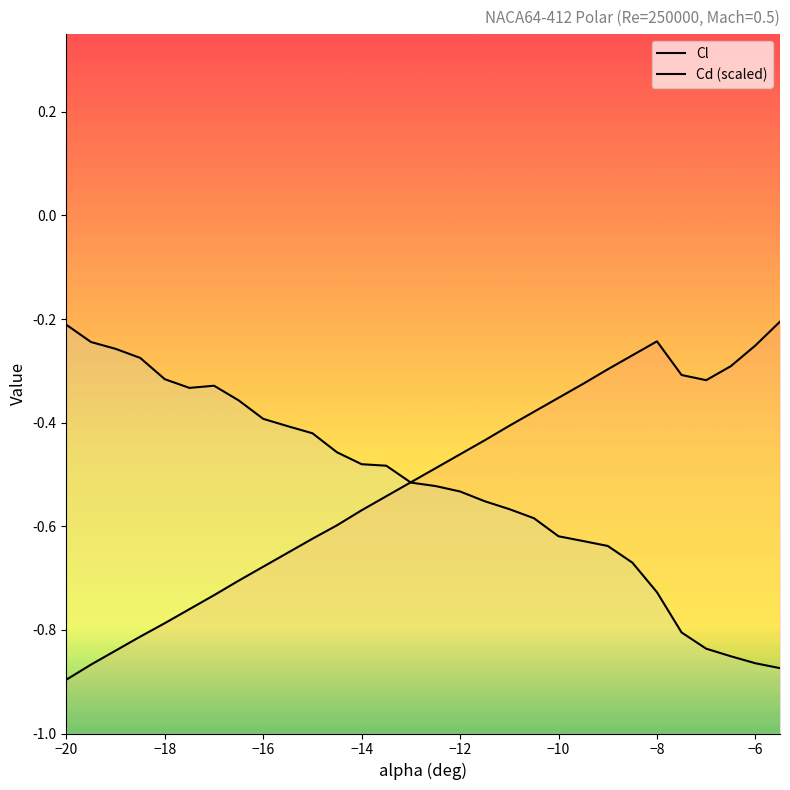

How many lines are shown in the chart?

2